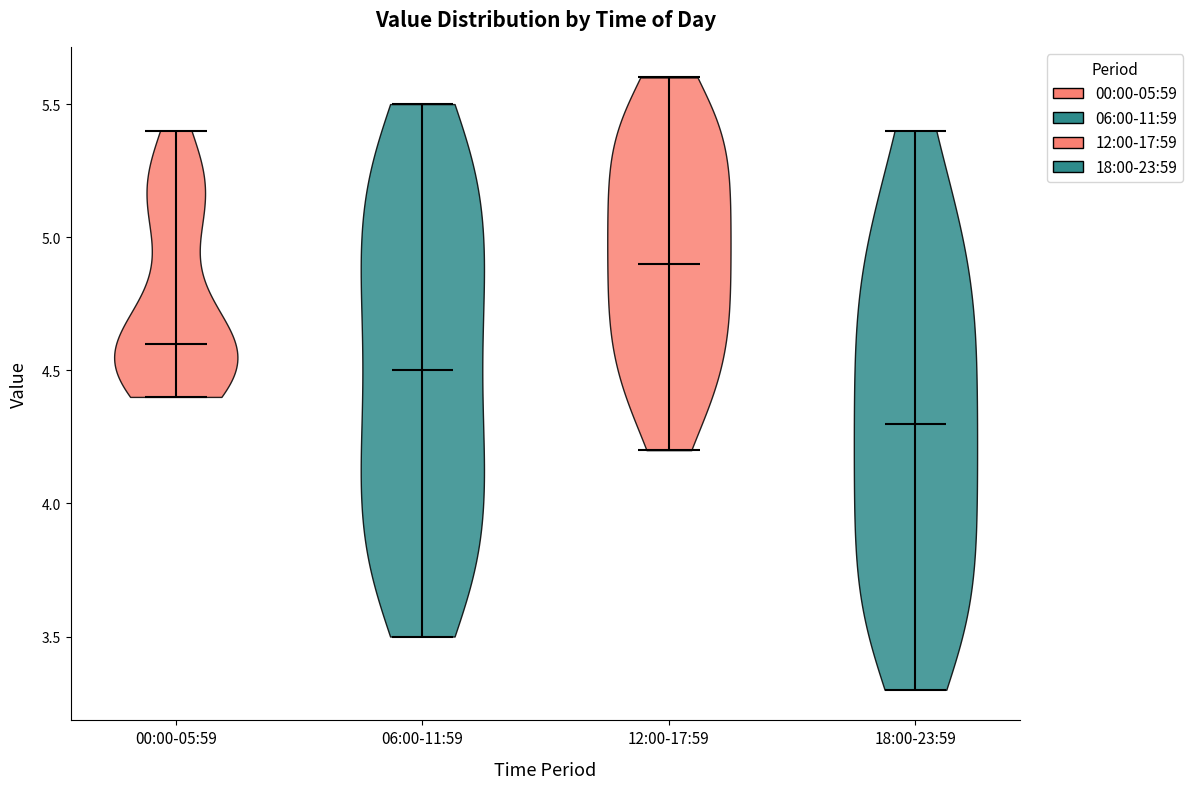

Where does the median line of the violin for 00:00-05:59 sit on the y-axis? The values are not printed on the chart, so give them approximately, as read against the axis.

4.6